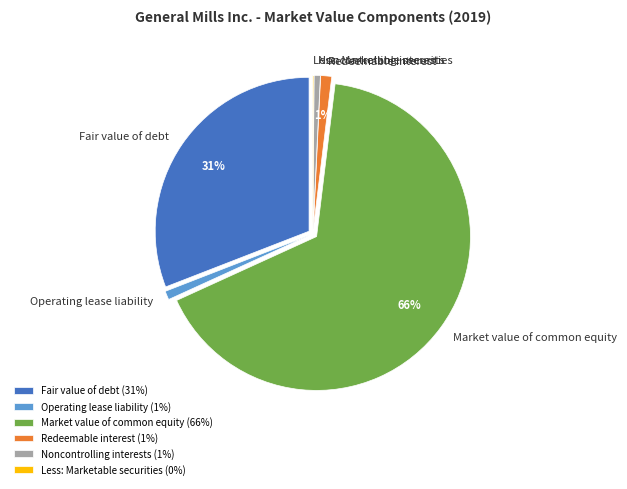

Which slice represents more than half of the pie?

Market value of common equity